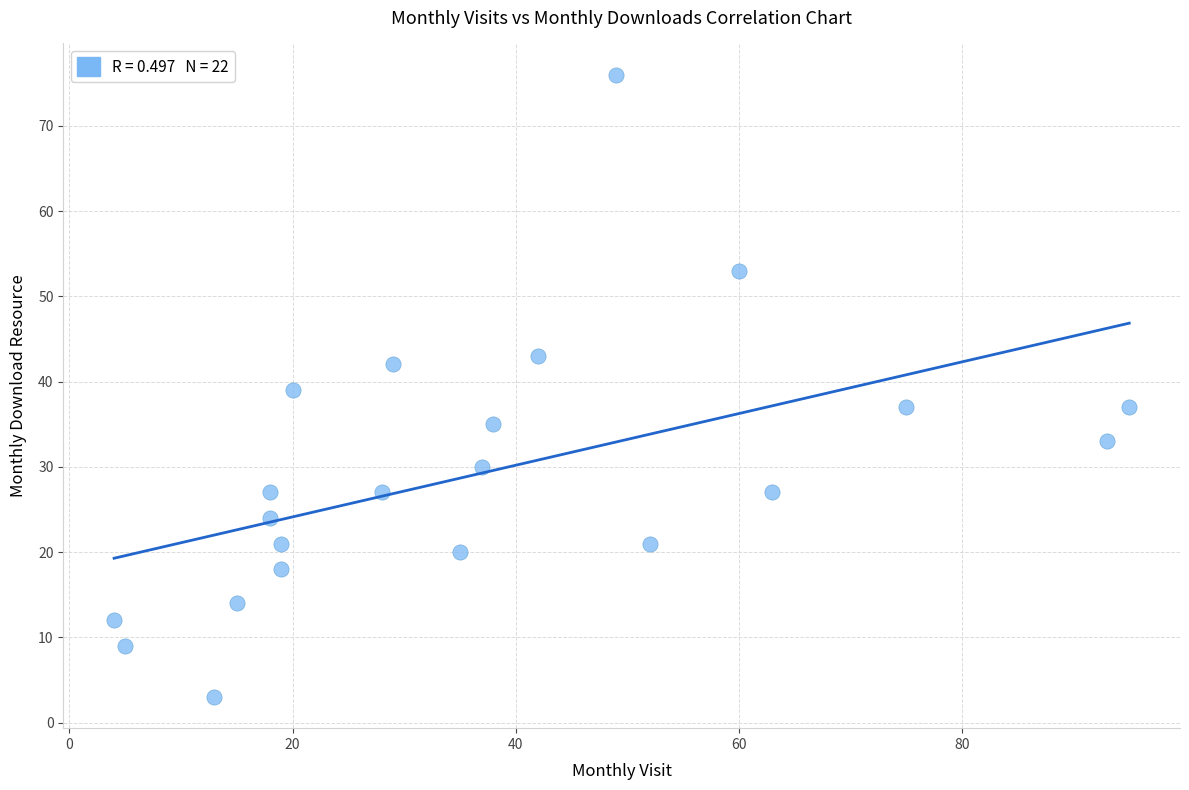

What is the range of Y values (max minus min)?

73